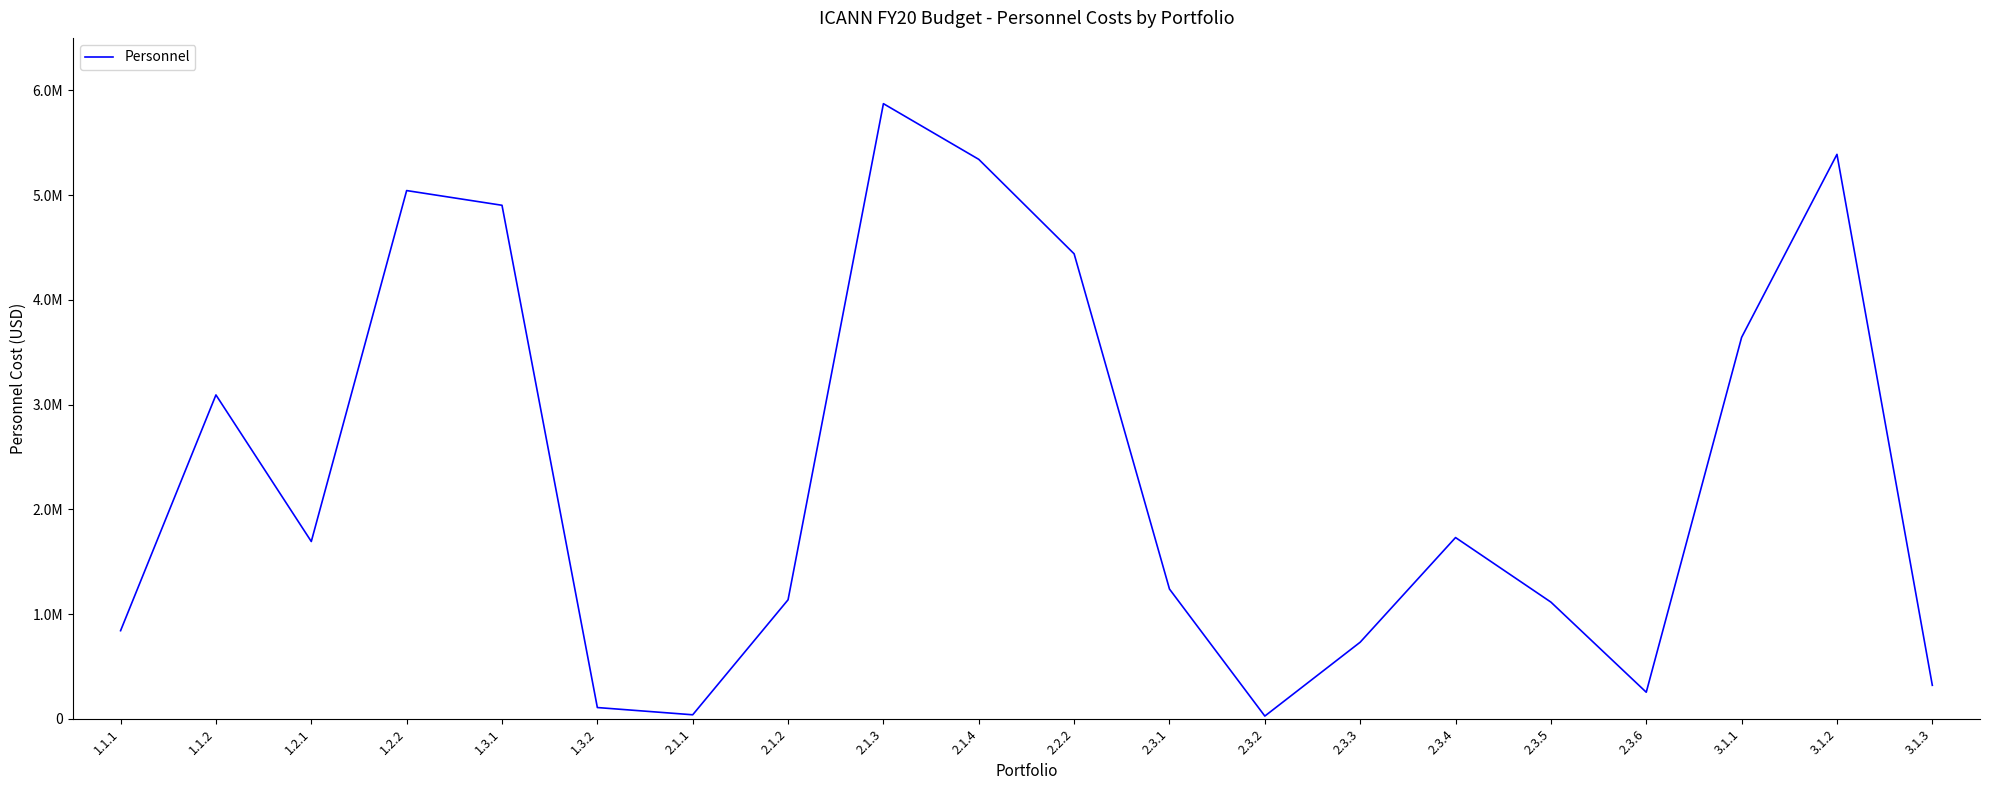

Reading left to right, what are all the values shown in this chart?

1.1.1=842061.1	1.1.2=3092225.1	1.2.1=1693277.9	1.2.2=5042743.4	1.3.1=4902375.8	1.3.2=108498.5	2.1.1=39353.9	2.1.2=1136940.4	2.1.3=5872185.6	2.1.4=5340632.9	2.2.2=4439068.5	2.3.1=1239267.0	2.3.2=27102.1	2.3.3=732211.8	2.3.4=1730995.7	2.3.5=1114778.1	2.3.6=254556.3	3.1.1=3641716.6	3.1.2=5388433.2	3.1.3=320705.5